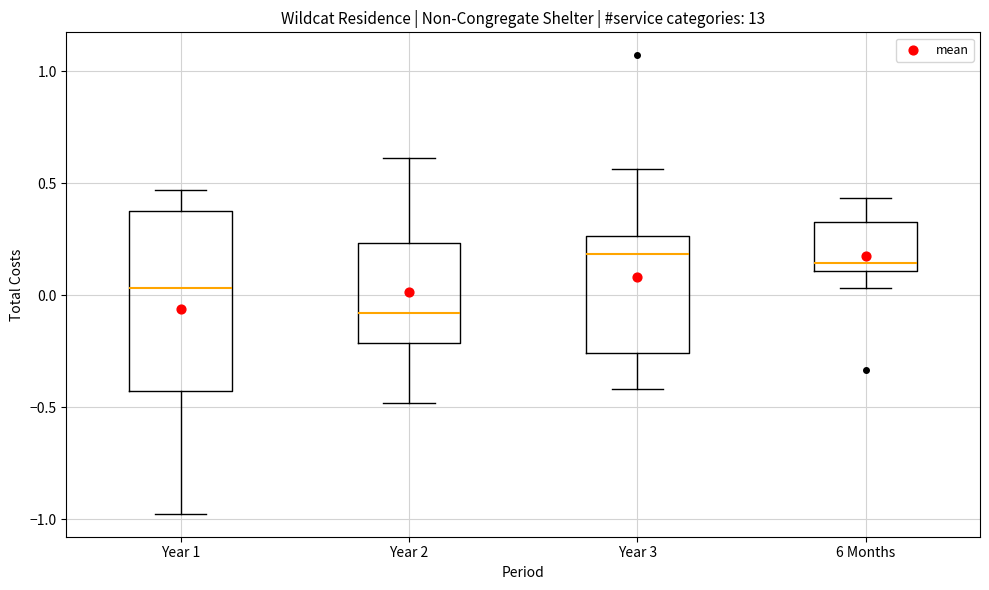

Which box has the lowest median line?

Year 2